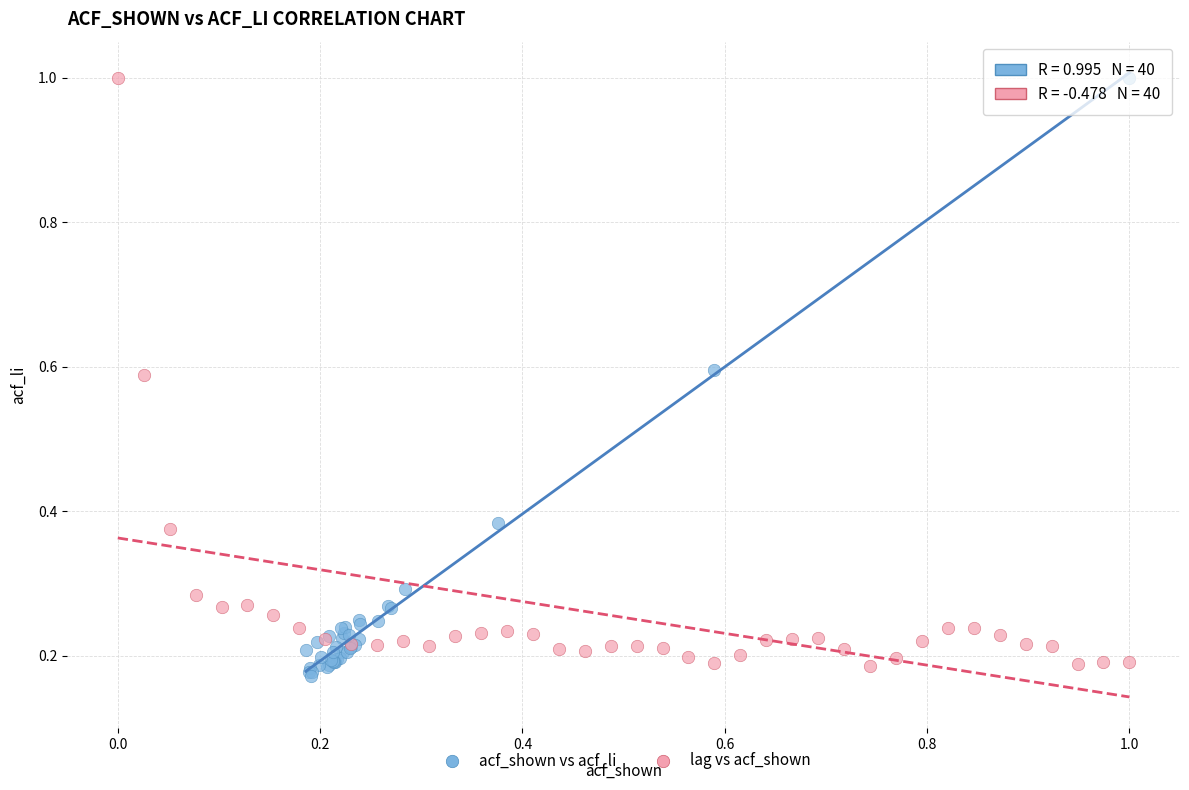

Which series reaches the minimum Y coordinate?

acf_shown vs acf_li